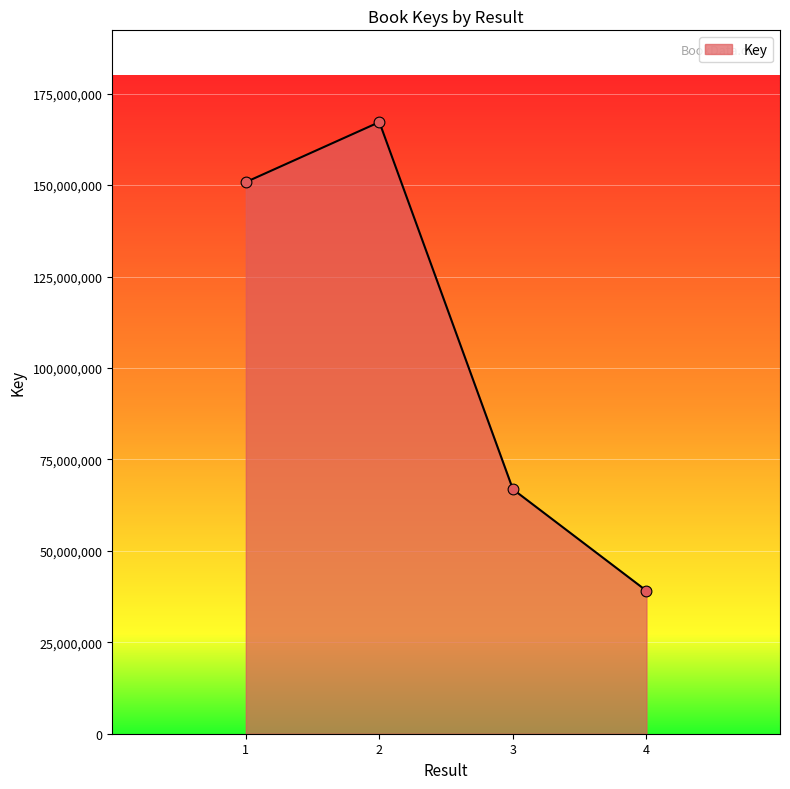

Between 3 and 2, which is larger?

2